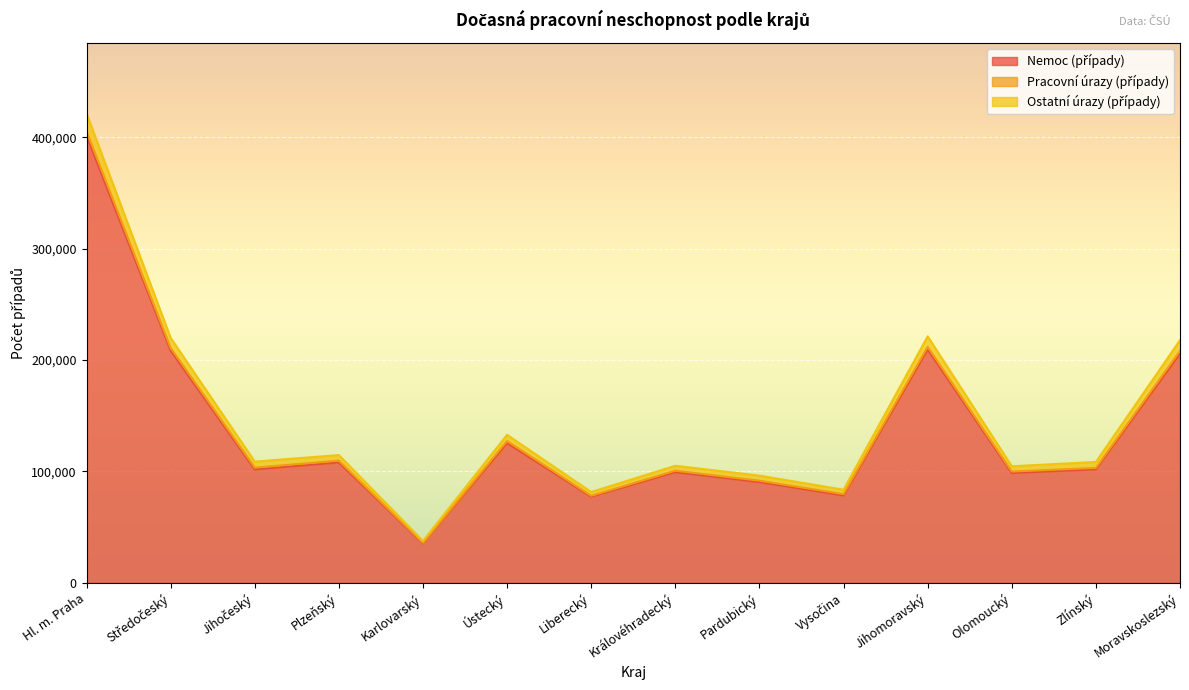

At which category is the sum across all series the highest?

Hl. m. Praha